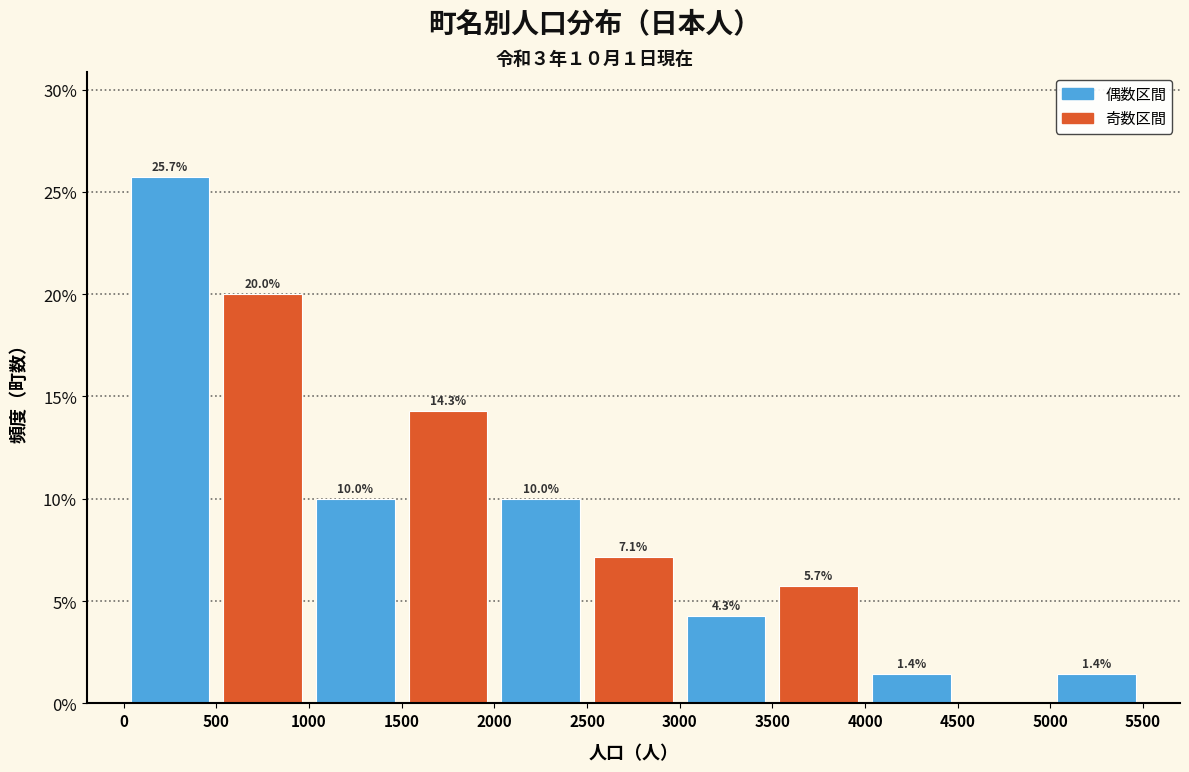

Which range on the x-axis has the tallest bar?

0 to 500